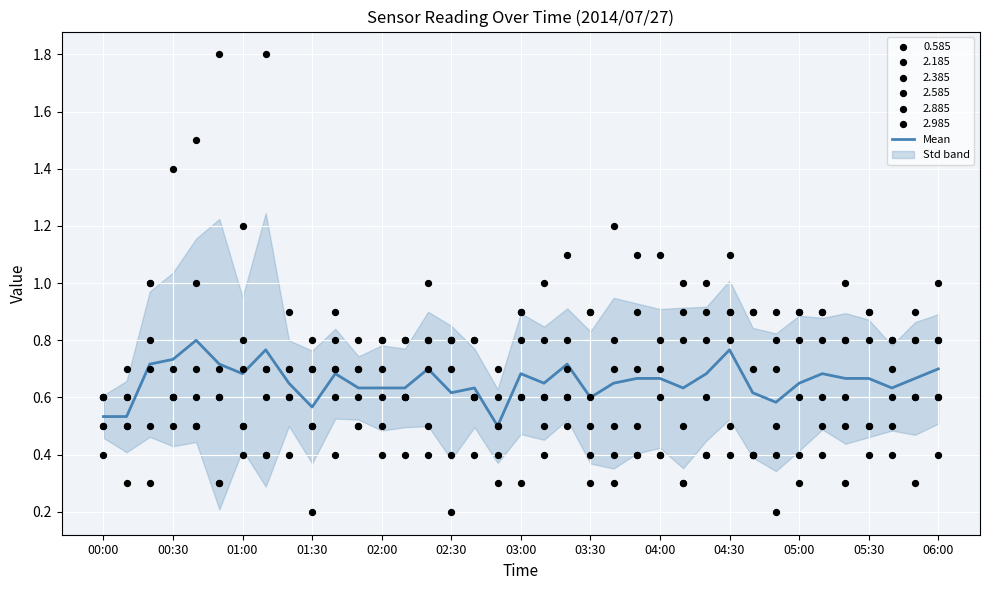

The Mean series shows 0.6 at 03:30. True or false?

True